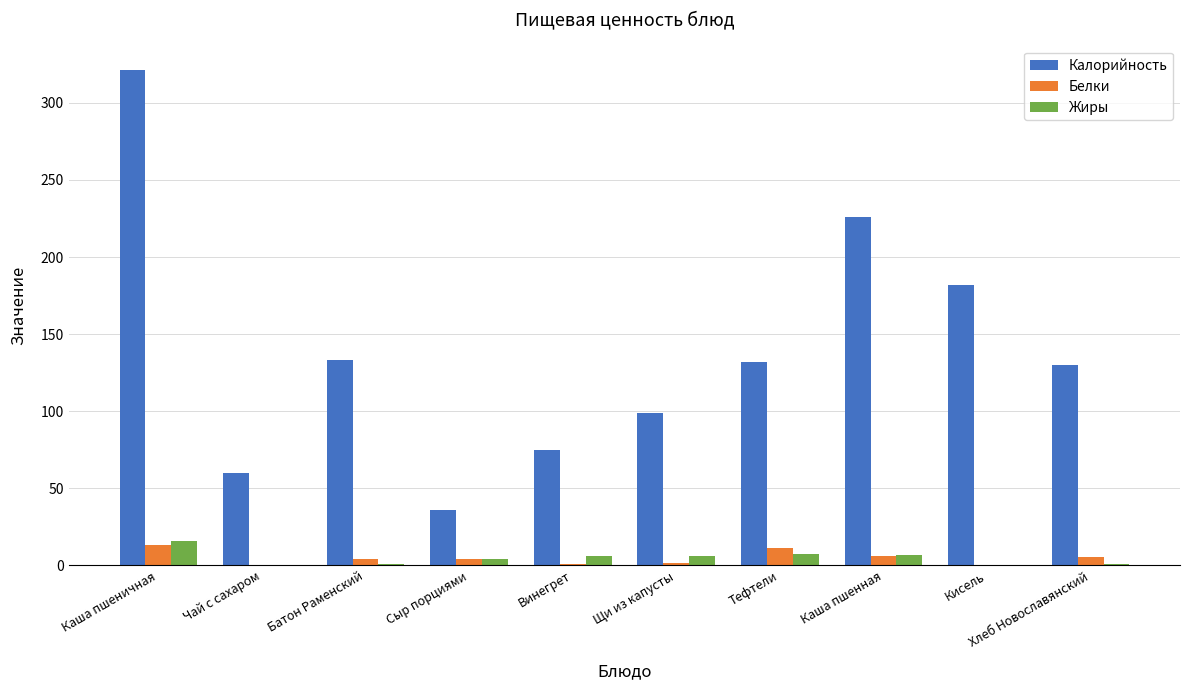

Between Сыр порциями and Тефтели, which series saw the biggest shift?

Калорийность